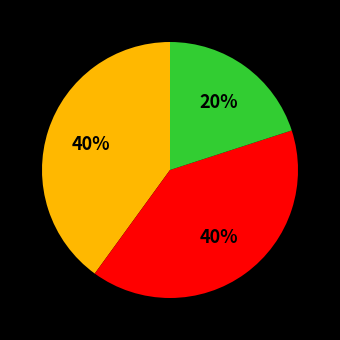

Is there any slice that represents more than half of the pie?

No